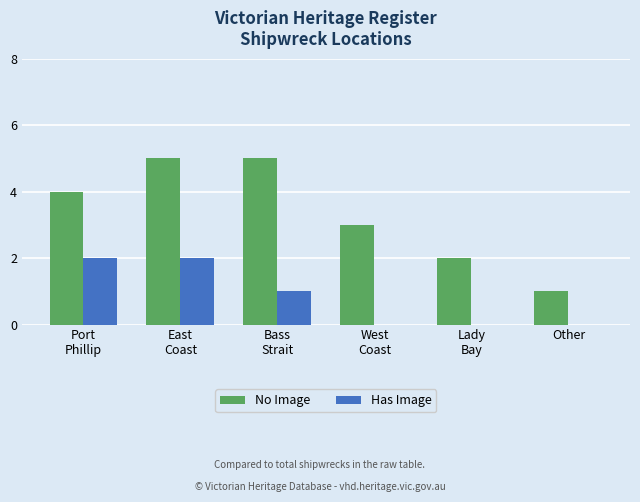

Count the Has Image values in the range 0 to 2.

6